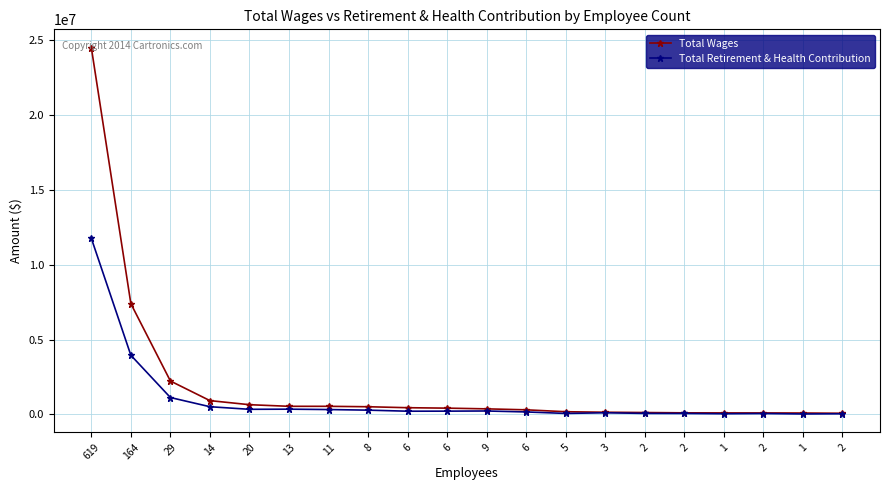

Does the chart have visible grid lines?

Yes